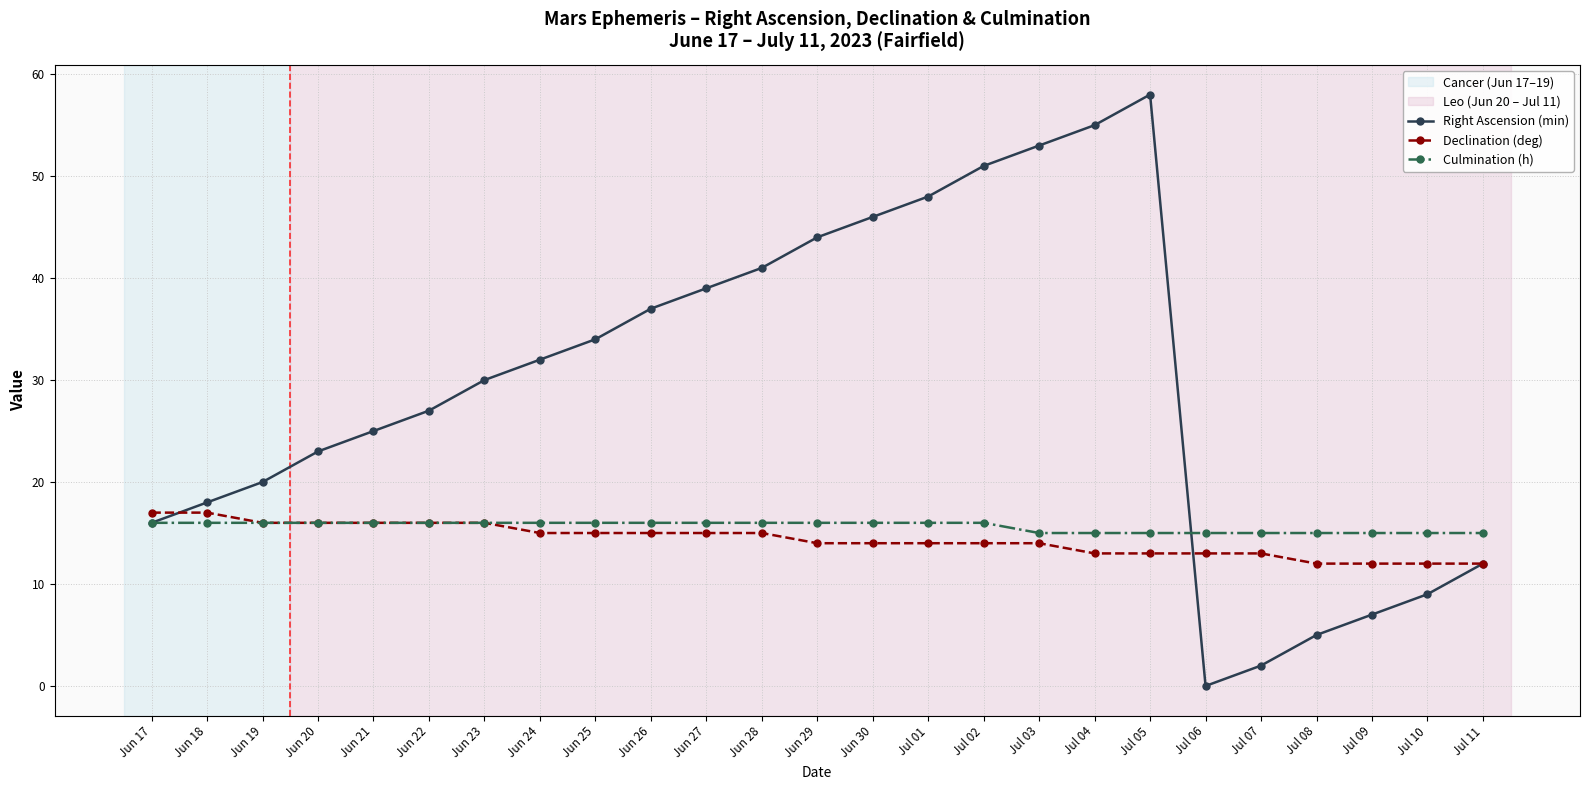

What is the difference between the highest and lowest values at Jun 26?

22